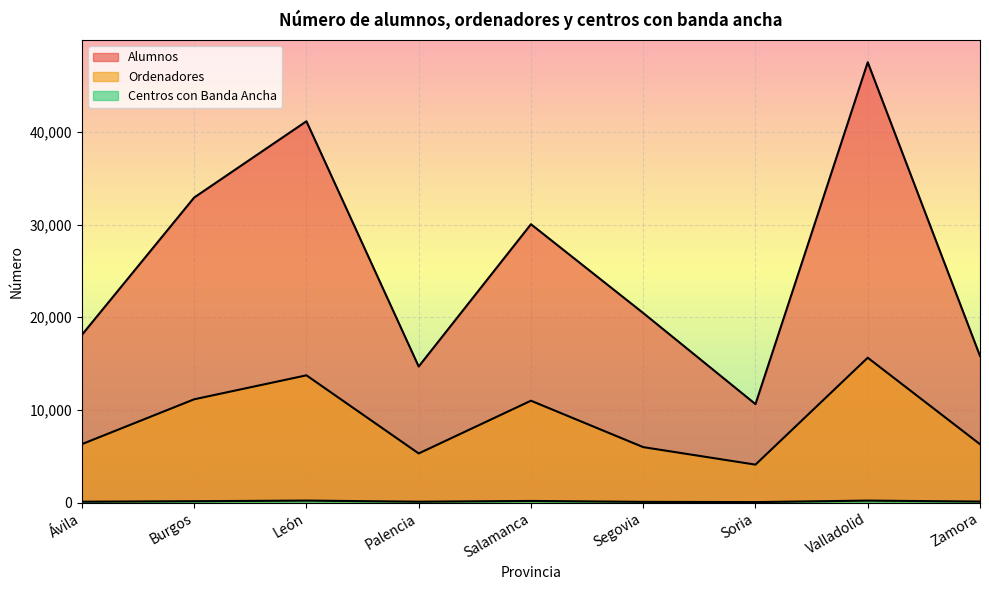

What is the total value across all series at Valladolid?

63350